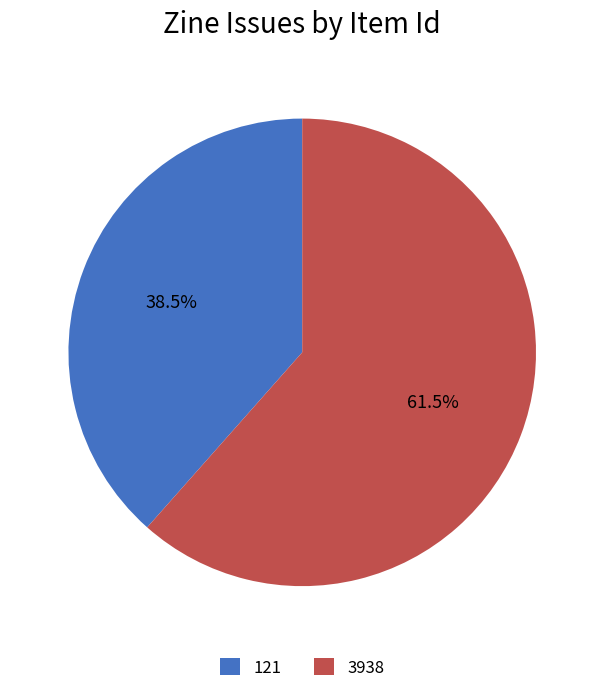

Which category accounts for the majority?

3938